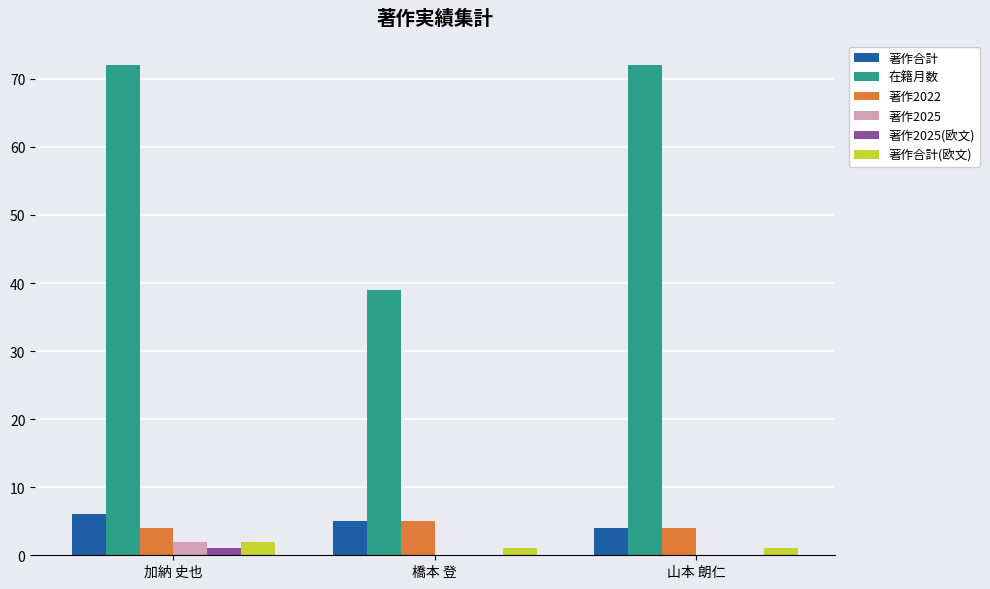

What is the greatest value displayed?

72